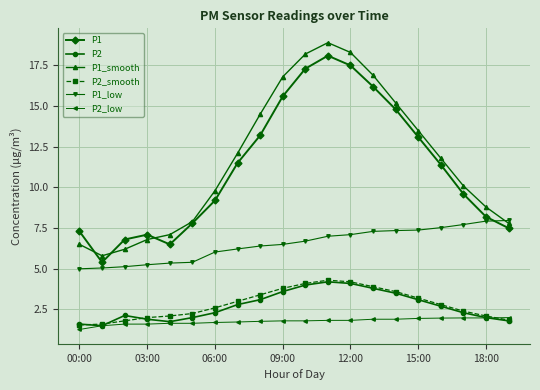

What is the value of the P1 point at the 9th from the left?

13.2